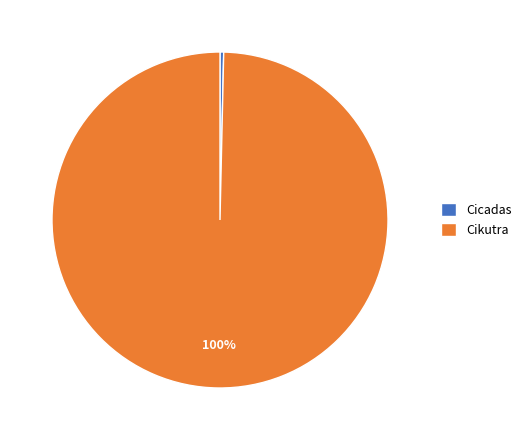

Which category accounts for the majority?

Cikutra